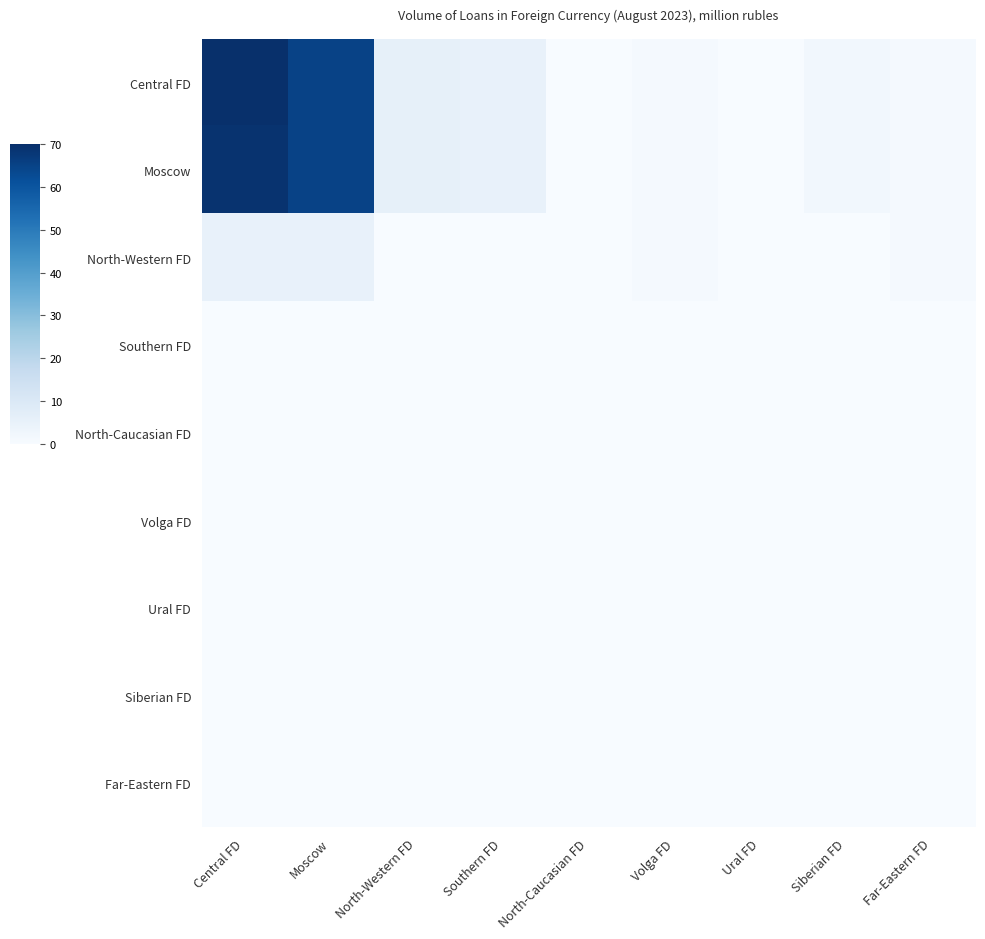

What is the difference between the highest and lowest values at Volga FD?

1